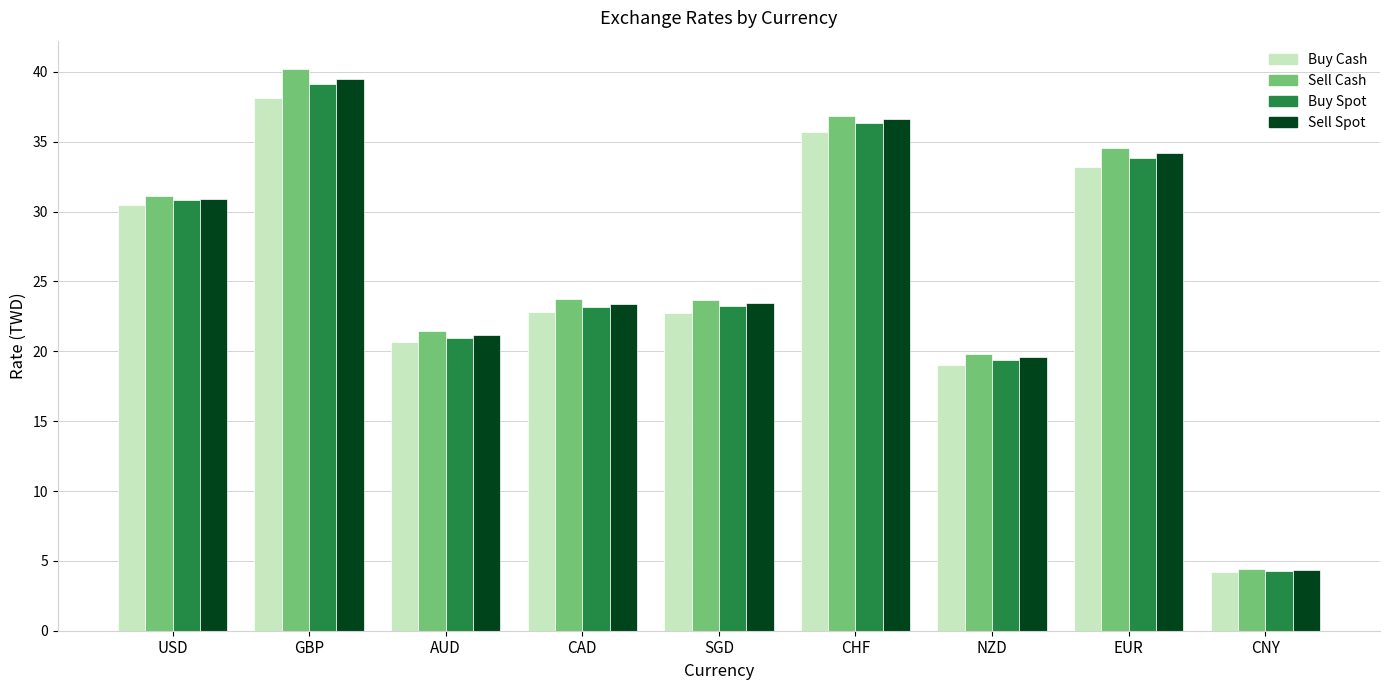

What value does the Buy Cash series have at USD?

30.5